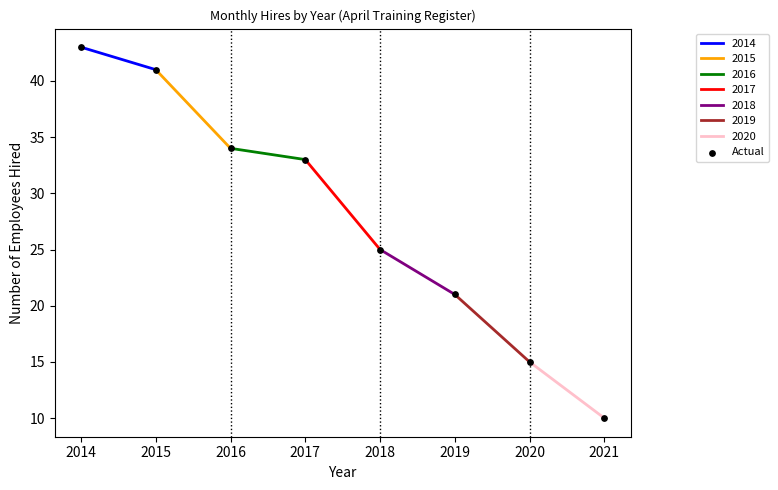

What is the average Y value?

28